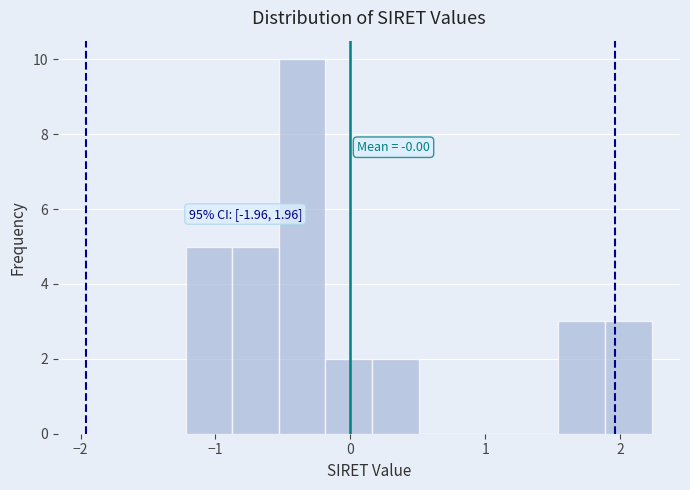

Around what value on the x-axis is the tallest bar? Give the approximate position of its centre, as read against the axis.

-0.4